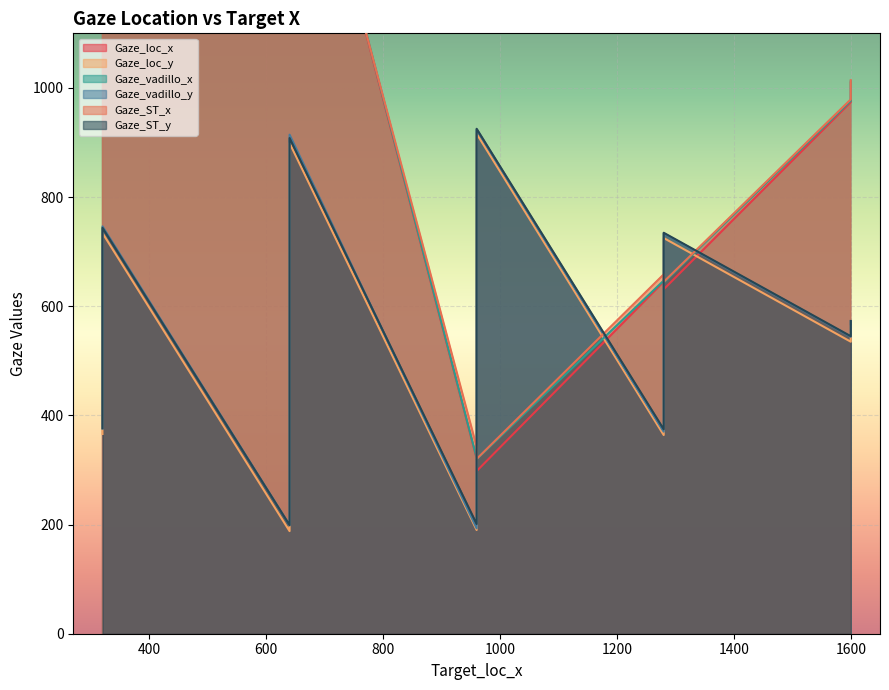

Where does the Gaze_vadillo_y series first go above 572?

320